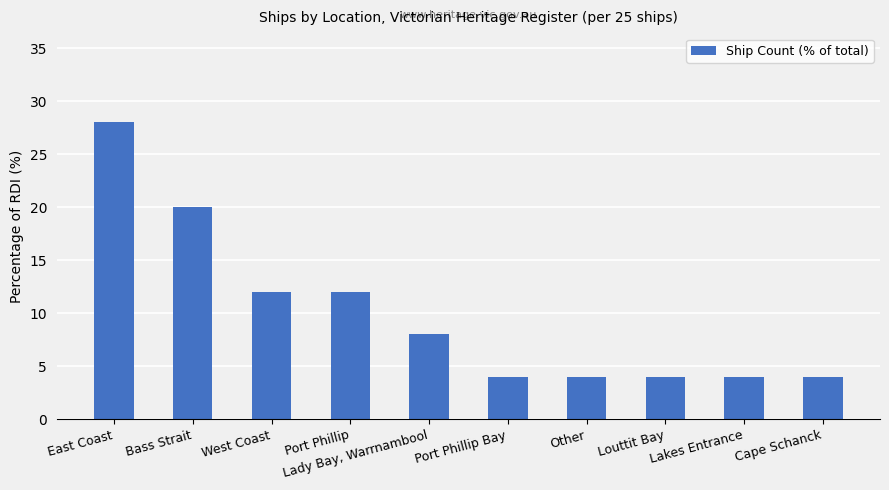

What is the average value?

10.0